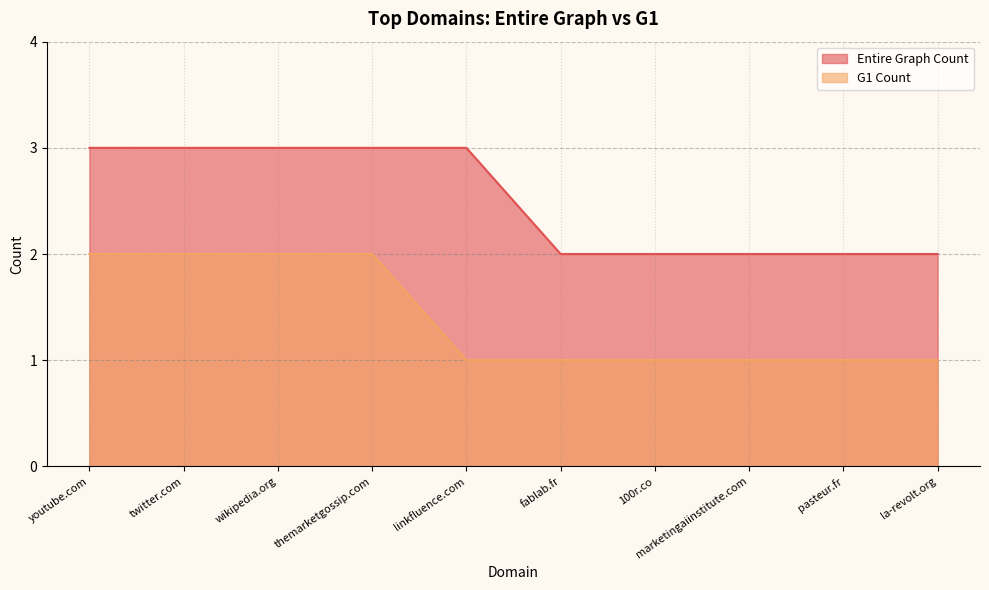

True or false: G1 Count and Entire Graph Count intersect in this chart.

False